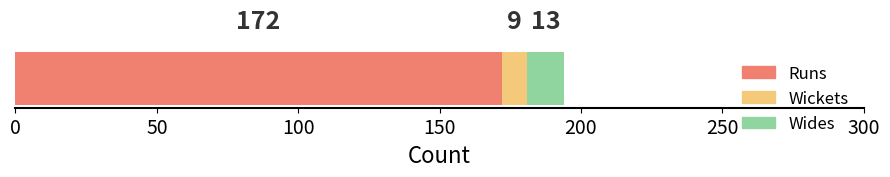

What is the maximum value for Runs?

172